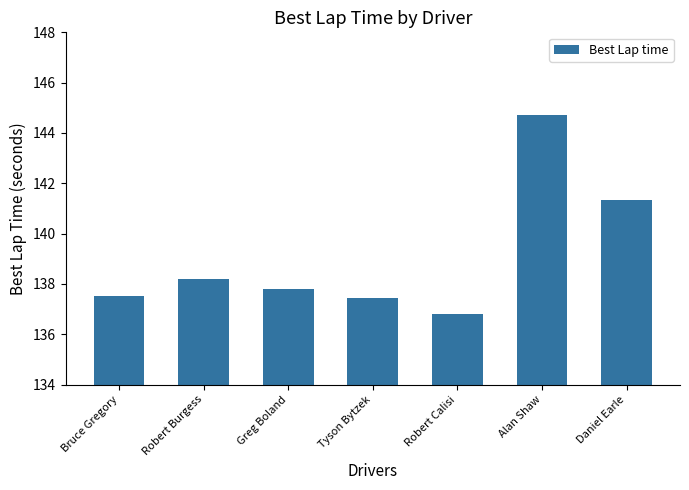

What is the average value?

139.1